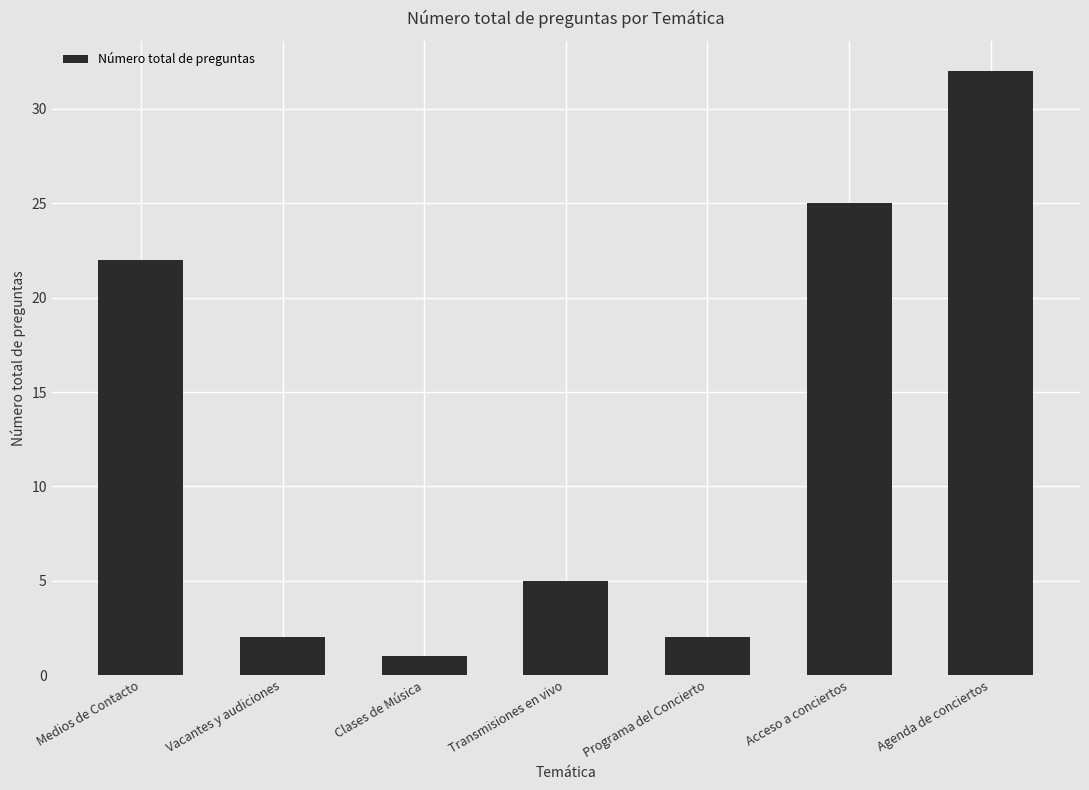

Which label corresponds to the largest value in the chart?

Agenda de conciertos